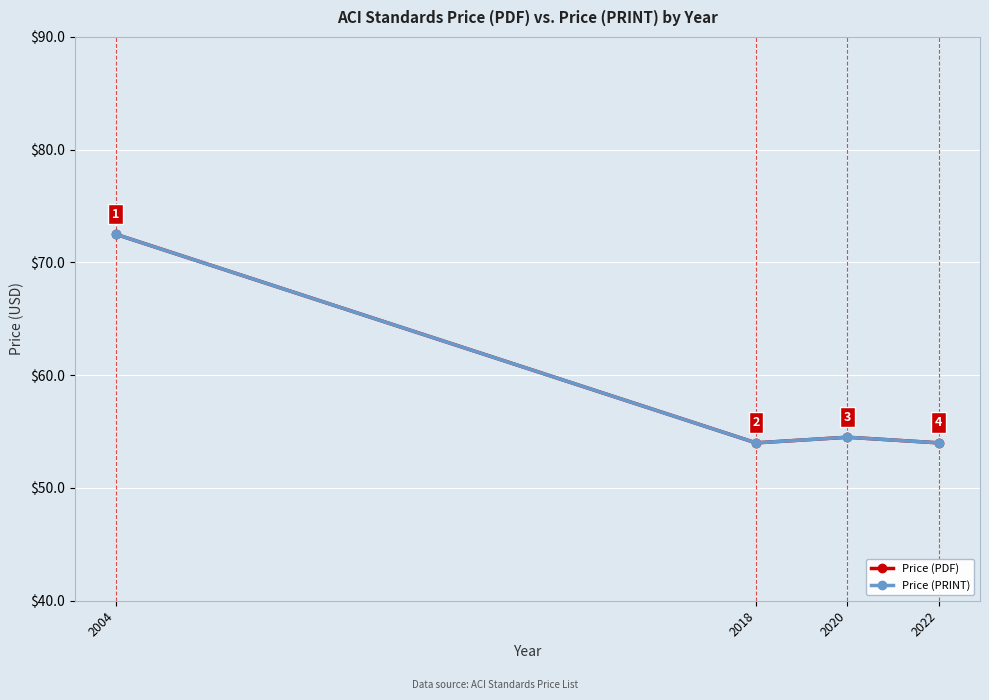

Reading right to left, extract all data points from this chart.

Price (PDF): 2022=54.0	2020=54.5	2018=54.0	2004=72.5
Price (PRINT): 2022=54.0	2020=54.5	2018=54.0	2004=72.5